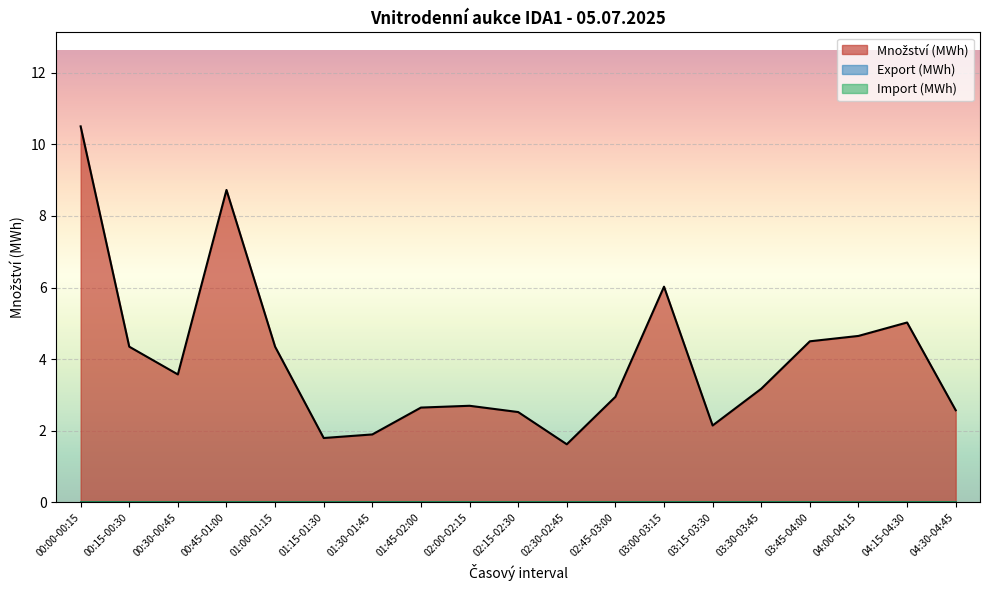

True or false: Export (MWh) and Import (MWh) intersect in this chart.

False